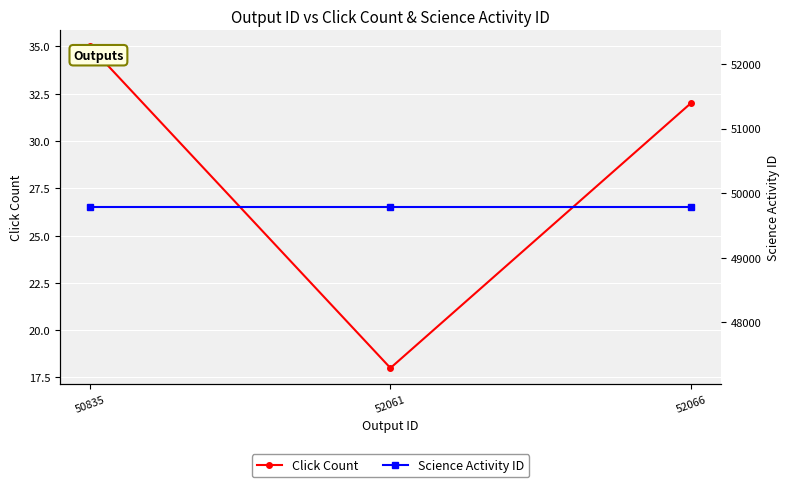

How many data points does each series have?

3